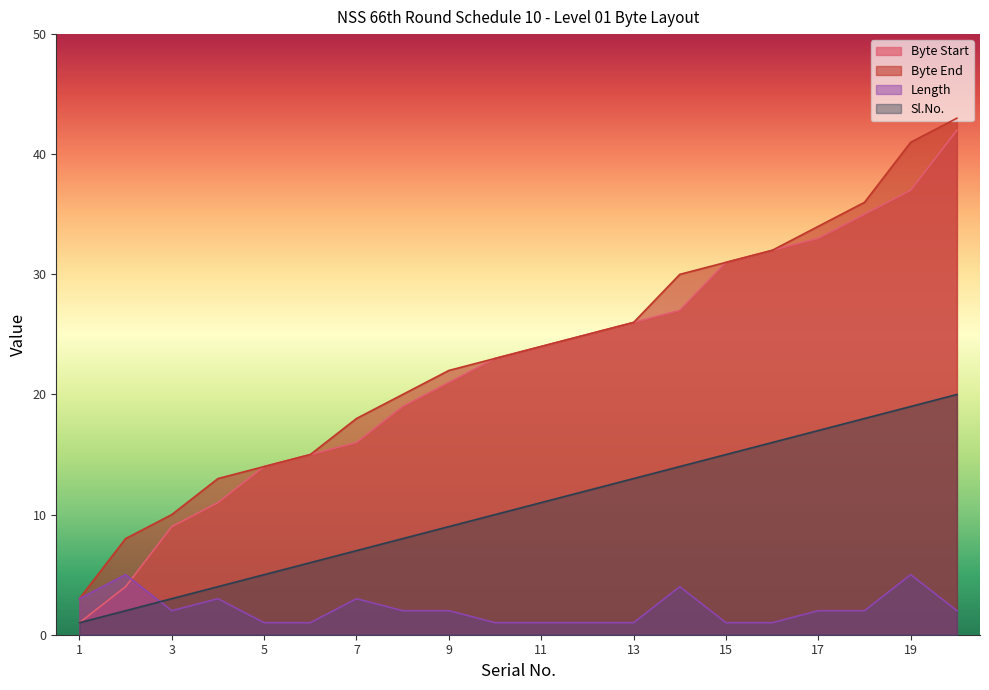

Does the chart have visible grid lines?

No